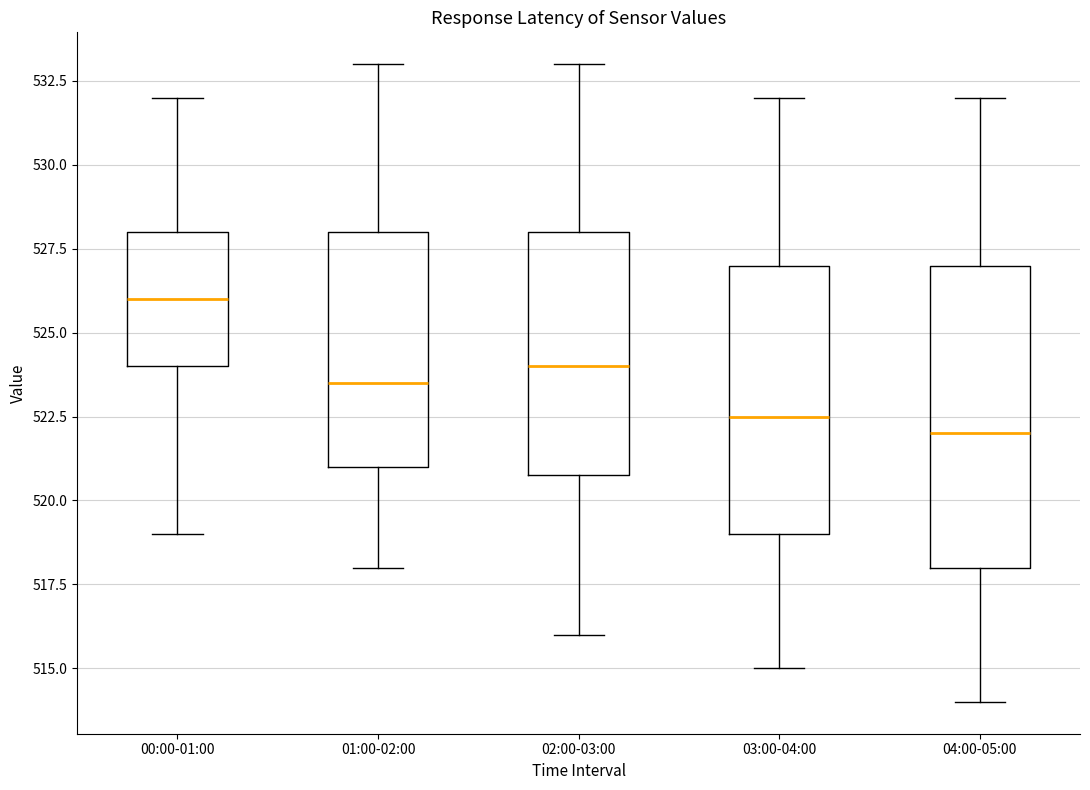

Reading left to right, read every box against the y-axis: the position of its median line, the range the box covers, and the ends of its whiskers. The values are not printed on the chart, so give them approximately, as read against the axis.

00:00-01:00: median 526.0, box 524.0 to 528.0, whiskers 519.0 to 532.0
01:00-02:00: median 523.5, box 521.0 to 528.0, whiskers 518.0 to 533.0
02:00-03:00: median 524.0, box 521.0 to 528.0, whiskers 516.0 to 533.0
03:00-04:00: median 522.5, box 519.0 to 527.0, whiskers 515.0 to 532.0
04:00-05:00: median 522.0, box 518.0 to 527.0, whiskers 514.0 to 532.0